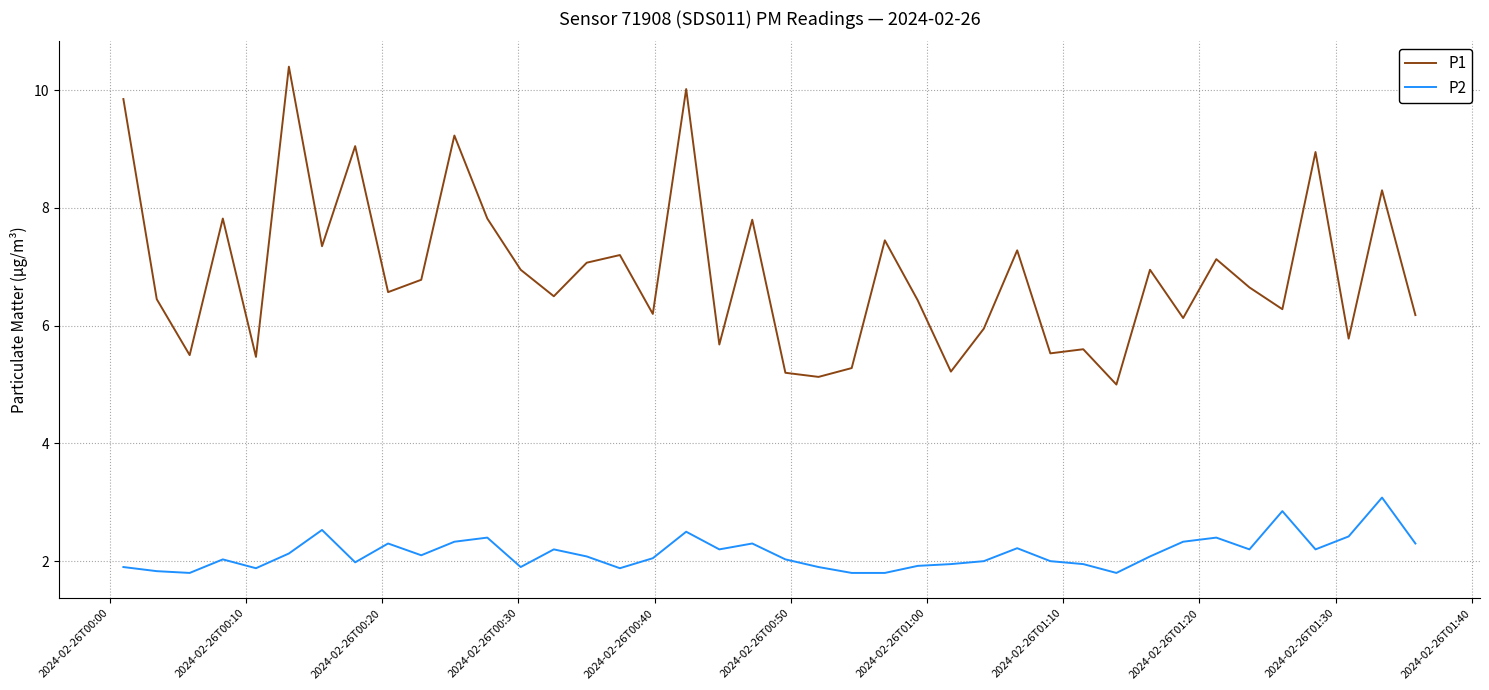

List the series in order of their overall mean, lowest first.

P2, P1